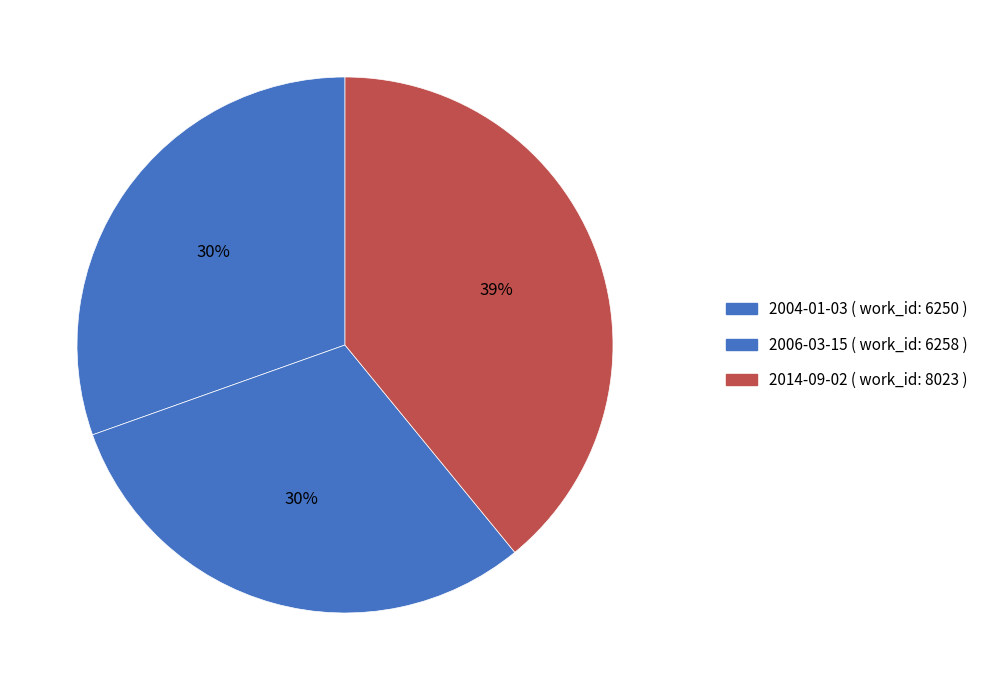

The 2004-01-03 slice represents 37% of the pie. True or false?

False